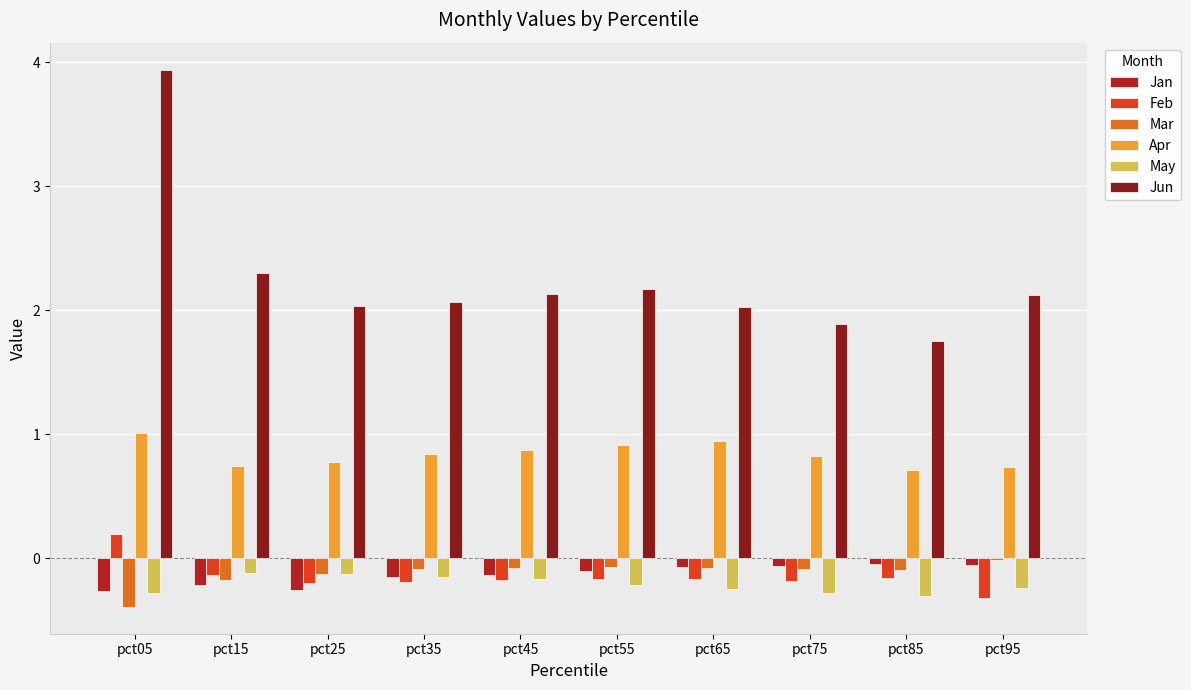

What is the difference between the maximum and minimum values in the Feb series?

0.5